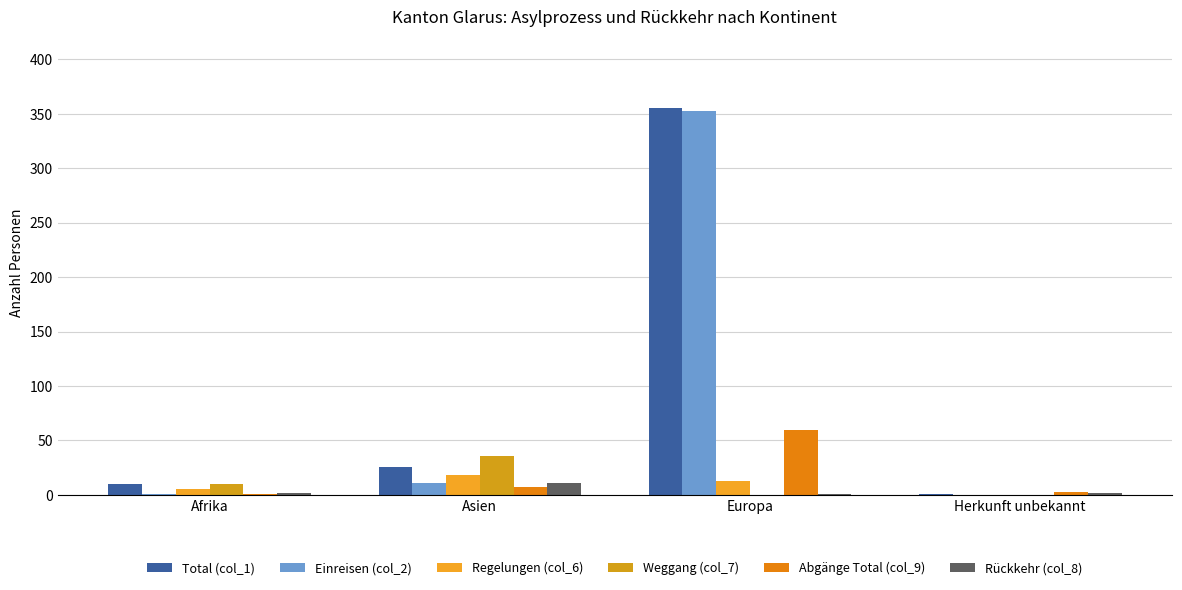

Reading left to right, transcribe all the data shown in this chart.

Total (col_1): Afrika=10	Asien=26	Europa=355	Herkunft unbekannt=1
Einreisen (col_2): Afrika=1	Asien=11	Europa=353	Herkunft unbekannt=0
Regelungen (col_6): Afrika=5	Asien=18	Europa=13	Herkunft unbekannt=0
Weggang (col_7): Afrika=10	Asien=36	Europa=0	Herkunft unbekannt=0
Abgänge Total (col_9): Afrika=1	Asien=7	Europa=60	Herkunft unbekannt=3
Rückkehr (col_8): Afrika=2	Asien=11	Europa=1	Herkunft unbekannt=2